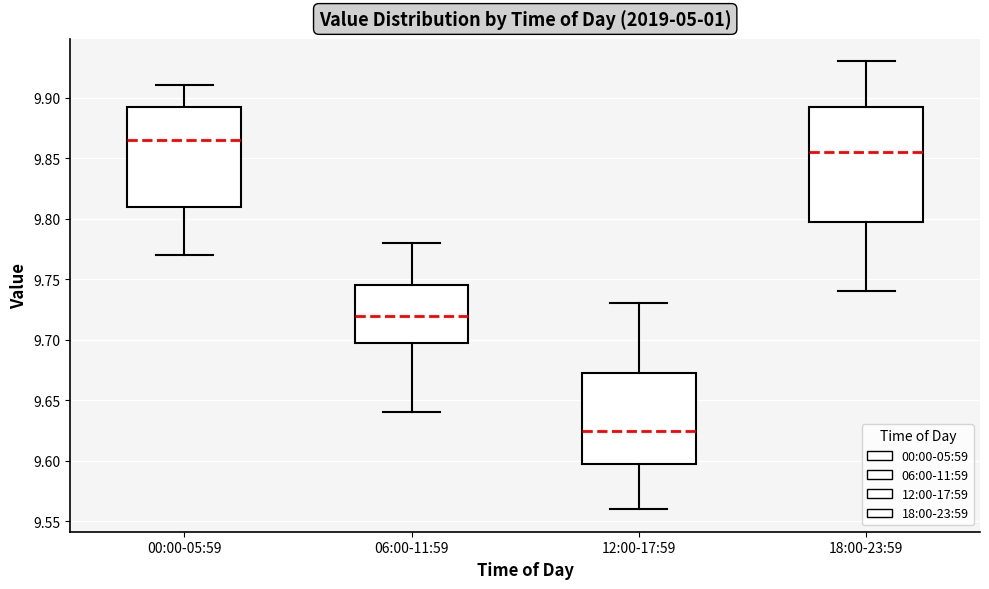

Reading left to right, transcribe this box plot: for each box, give where its median line is, the range the box spans, and where its two whiskers end, as read against the y-axis. The values are not printed on the chart, so give them approximately, as read against the axis.

00:00-05:59: median 9.865, box 9.810 to 9.895, whiskers 9.770 to 9.910
06:00-11:59: median 9.720, box 9.700 to 9.745, whiskers 9.640 to 9.780
12:00-17:59: median 9.625, box 9.600 to 9.675, whiskers 9.560 to 9.730
18:00-23:59: median 9.855, box 9.800 to 9.895, whiskers 9.740 to 9.930